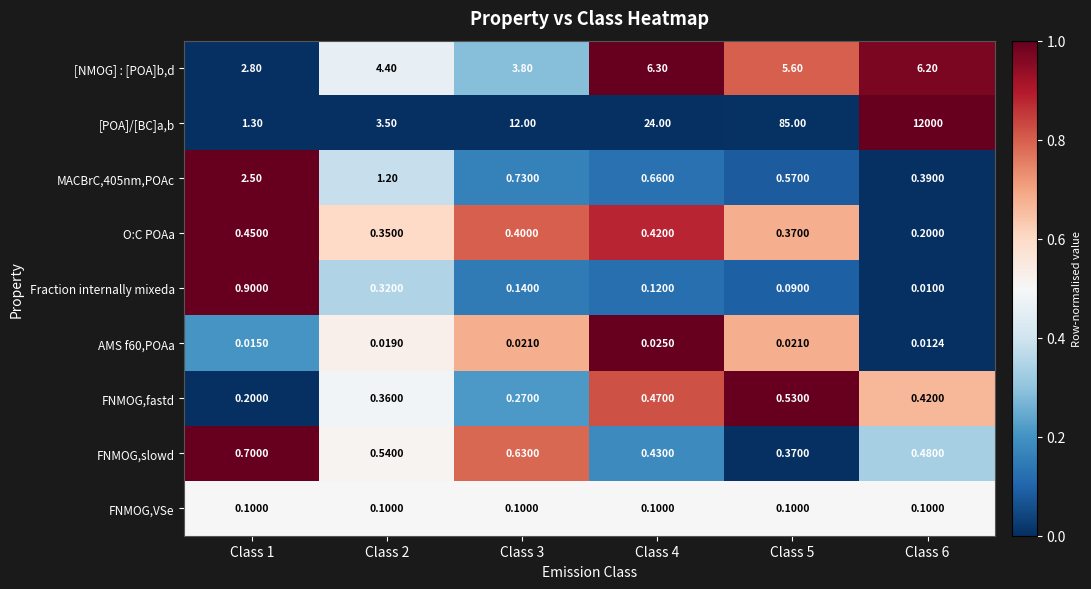

Which series changed the most between Class 1 and Class 4?

[POA]/[BC]a,b